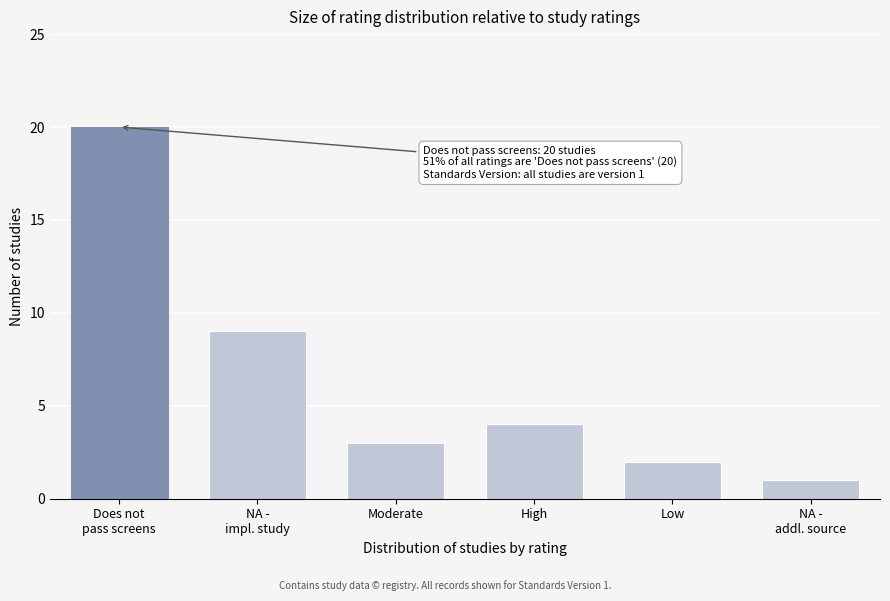

Reading left to right, what are all the values shown in this chart?

20	9	3	4	2	1